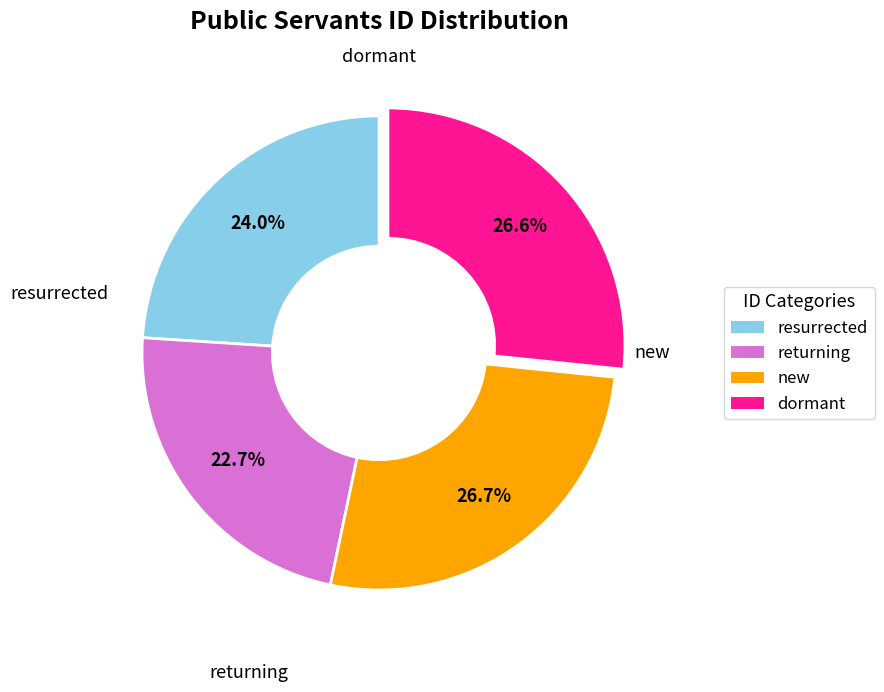

How many segments does this pie chart have?

4